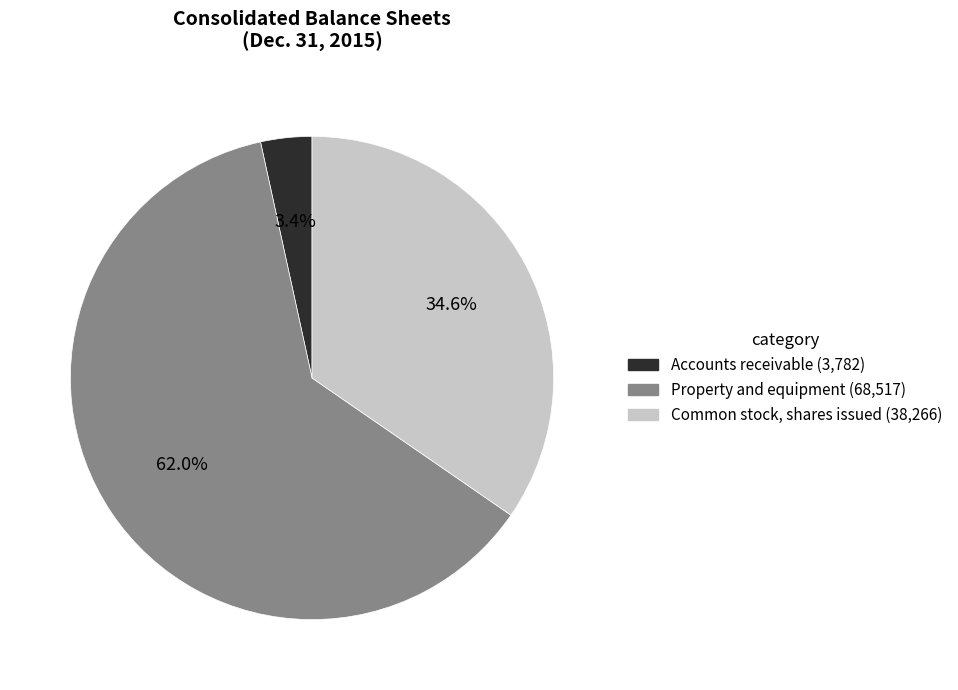

What is the largest slice in the pie chart?

Property and equipment (68,517)